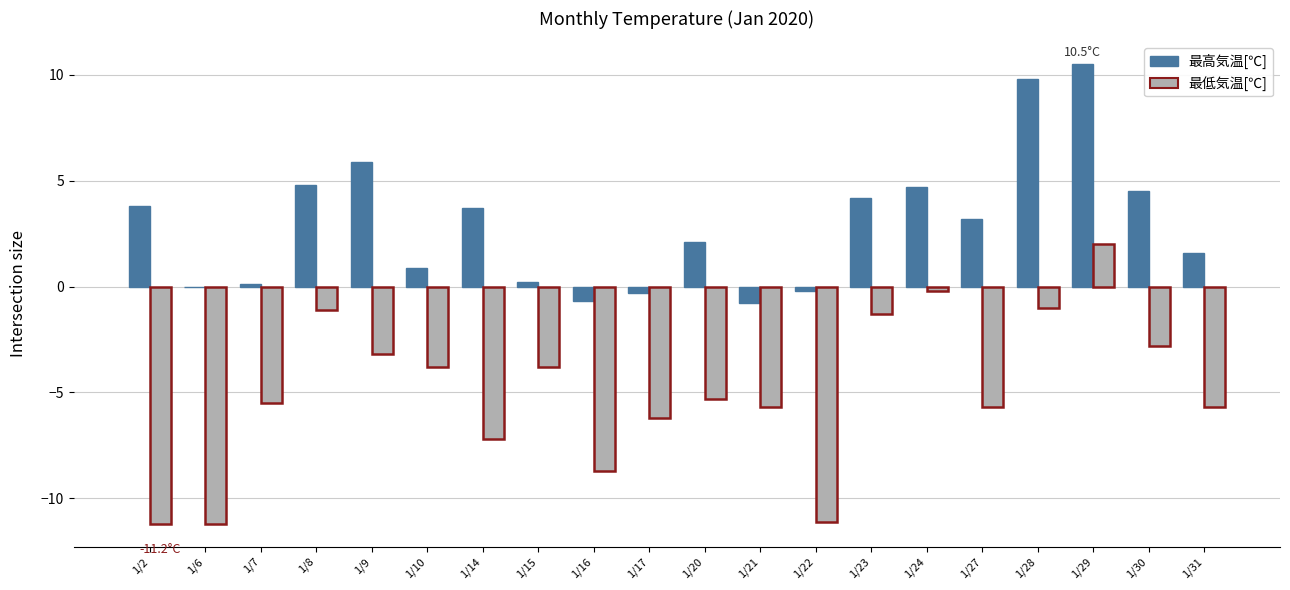

What is the maximum value shown in the chart?

10.5